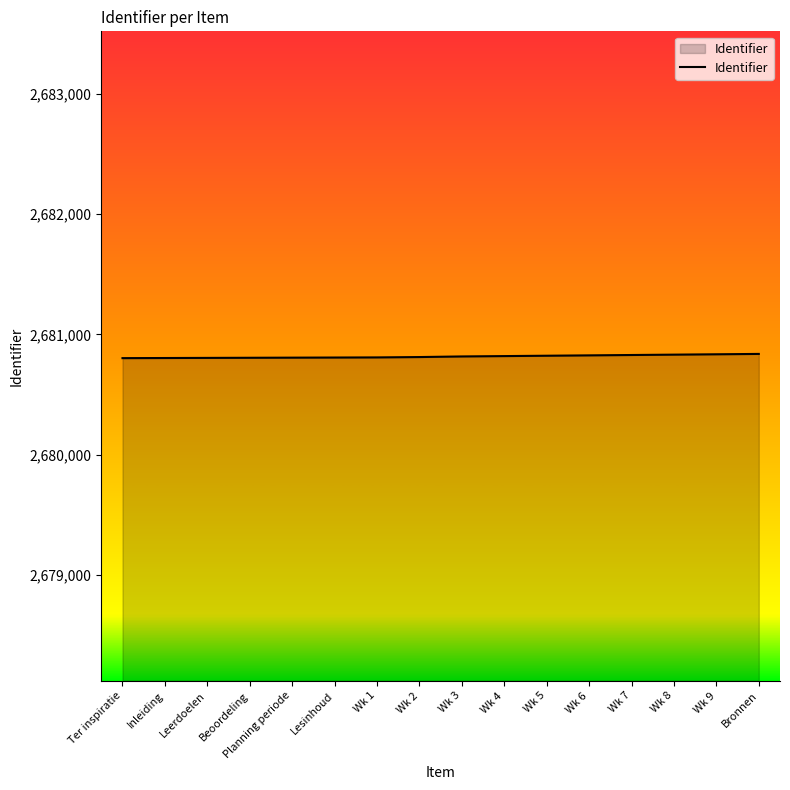

What is the greatest value displayed?

2680838